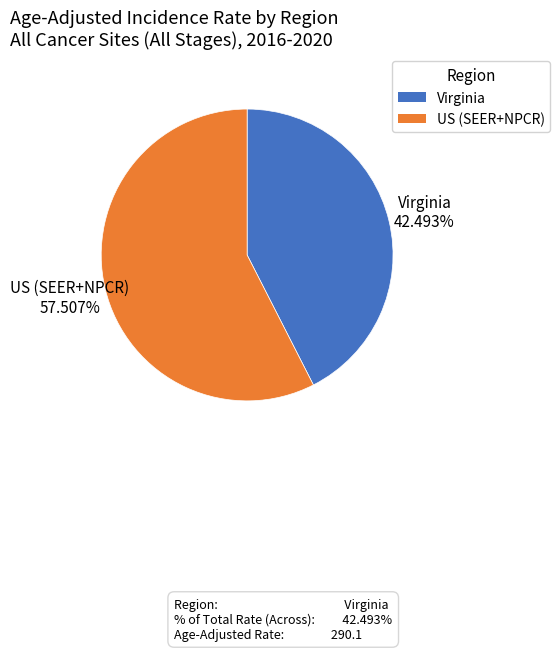

Which category has the smallest portion of the pie?

Virginia